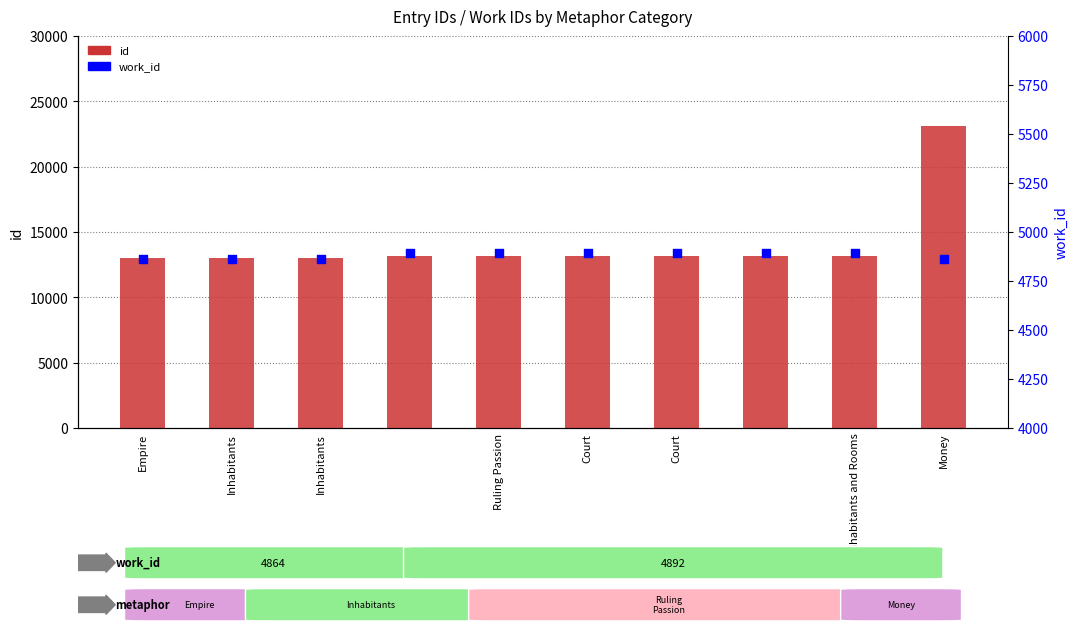

What are all the series names shown in the legend?

id, work_id